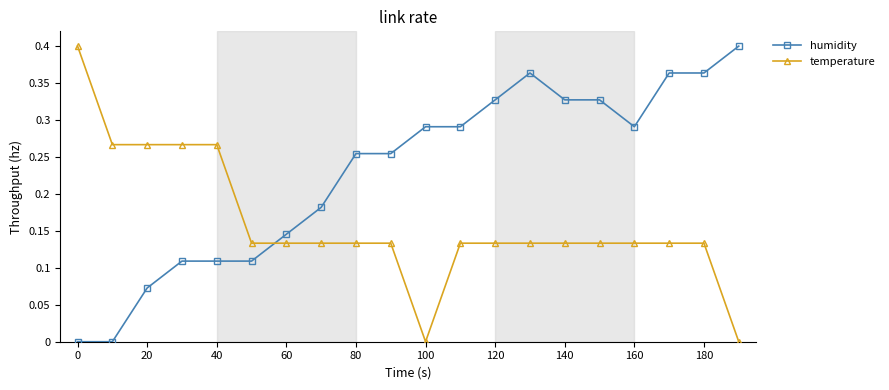

True or false: temperature and humidity intersect in this chart.

True